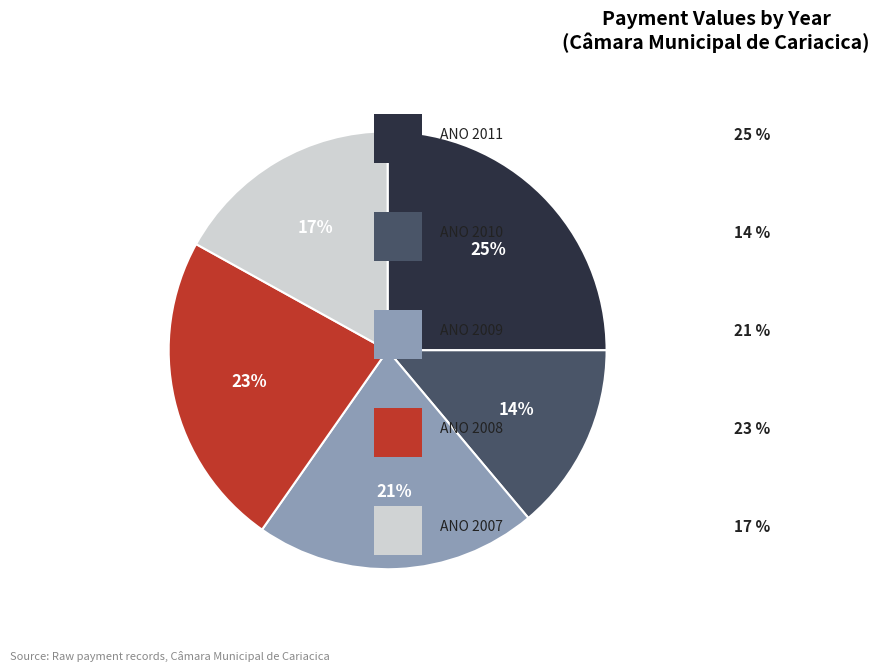

To the nearest percent, what is the difference between the largest and smallest slice percentages?

11%